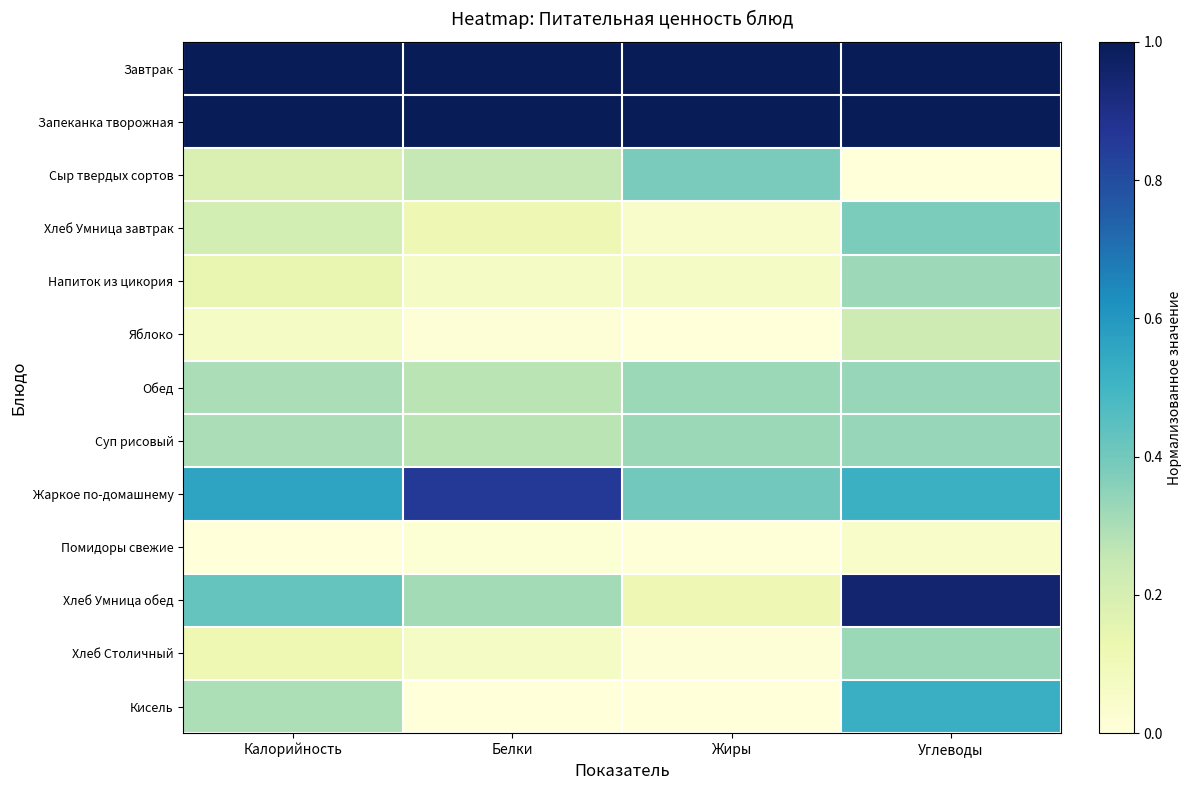

Reading right to left, list all the values displayed in this chart.

Завтрак: Углеводы=1.0	Жиры=1.0	Белки=1.0	Калорийность=1.0
Запеканка творожная: Углеводы=1.0	Жиры=1.0	Белки=1.0	Калорийность=1.0
Сыр твердых сортов: Углеводы=0.0	Жиры=0.4	Белки=0.3	Калорийность=0.2
Хлеб Умница завтрак: Углеводы=0.4	Жиры=0.0	Белки=0.1	Калорийность=0.2
Напиток из цикория: Углеводы=0.3	Жиры=0.1	Белки=0.1	Калорийность=0.1
Яблоко: Углеводы=0.2	Жиры=0.0	Белки=0.0	Калорийность=0.1
Обед: Углеводы=0.3	Жиры=0.3	Белки=0.3	Калорийность=0.3
Суп рисовый: Углеводы=0.3	Жиры=0.3	Белки=0.3	Калорийность=0.3
Жаркое по-домашнему: Углеводы=0.5	Жиры=0.4	Белки=0.9	Калорийность=0.6
Помидоры свежие: Углеводы=0.0	Жиры=0.0	Белки=0.0	Калорийность=0.0
Хлеб Умница обед: Углеводы=0.9	Жиры=0.1	Белки=0.3	Калорийность=0.4
Хлеб Столичный: Углеводы=0.3	Жиры=0.0	Белки=0.1	Калорийность=0.1
Кисель: Углеводы=0.5	Жиры=0.0	Белки=0.0	Калорийность=0.3